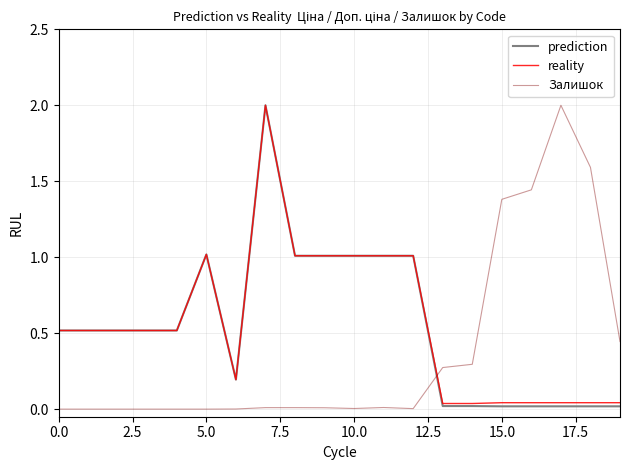

True or false: prediction and Залишок cross at least once.

True